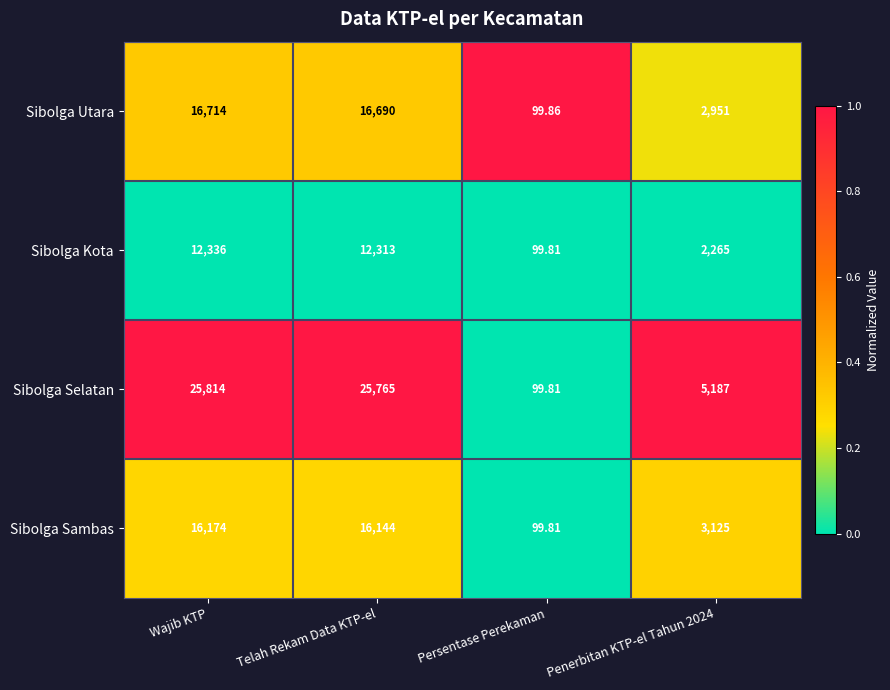

Is the value of Sibolga Selatan at Wajib KTP greater than the value of Sibolga Utara at Persentase Perekaman?

Yes